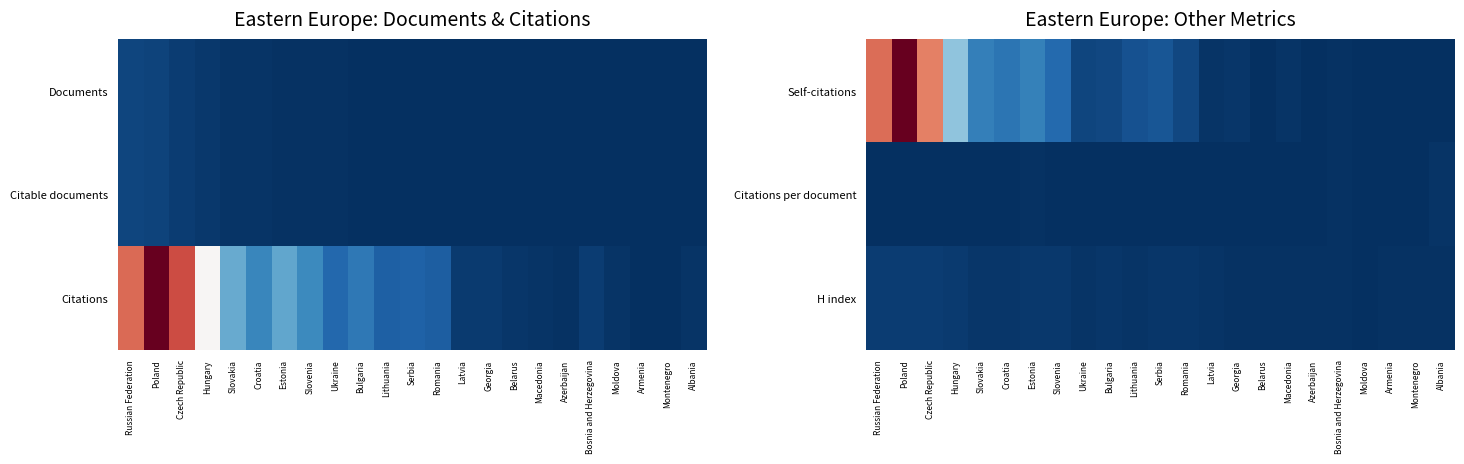

At which label is Self-citations closest to 0?

Albania